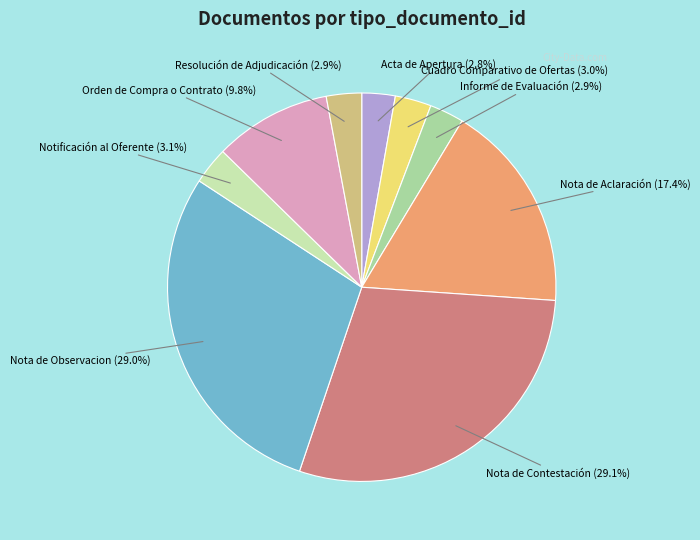

How many slices are in this pie chart?

9